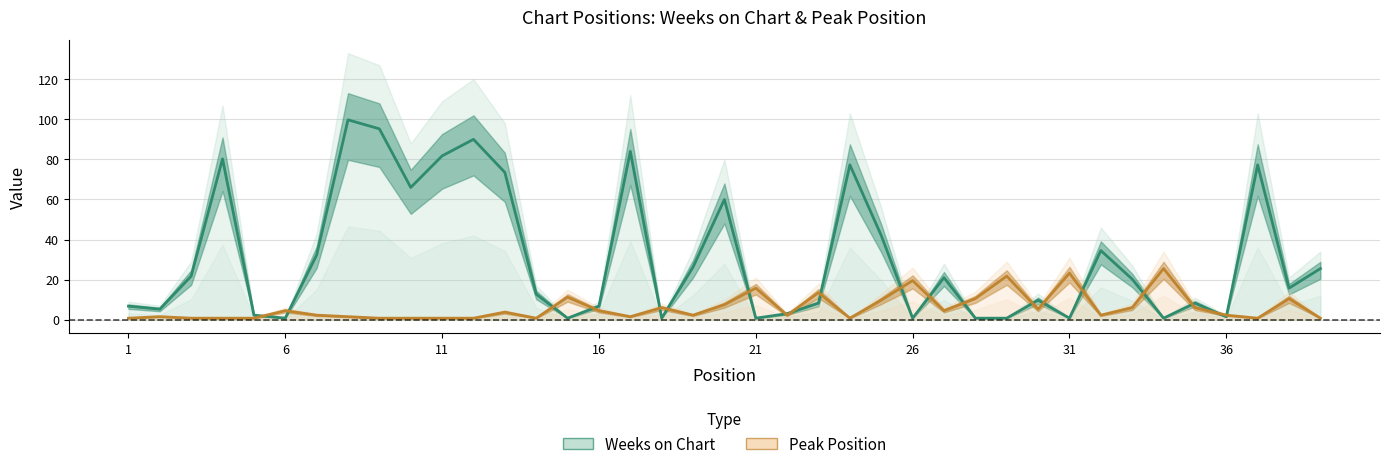

True or false: Peak Position and Weeks on Chart cross at least once.

True